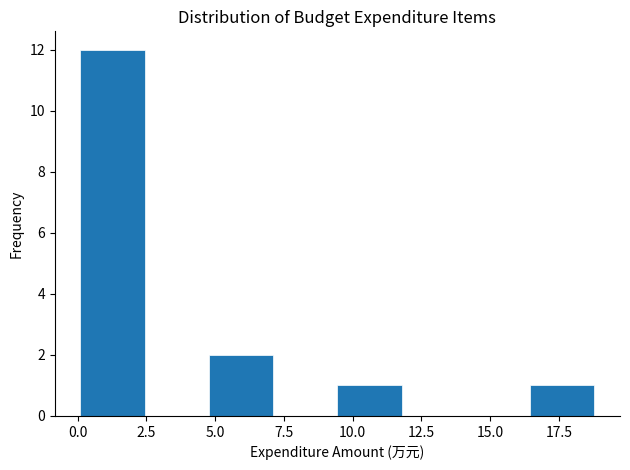

Reading left to right, transcribe this chart: for each bar, give the range it covers on the x-axis and its height. Neither the bar edges nor the heights are printed on the chart, so give them approximately, as read against the axes.

0.0 to 2.5: 12
2.5 to 5.0: 0
5.0 to 7.0: 2
7.0 to 9.5: 0
9.5 to 12.0: 1
12.0 to 14.0: 0
14.0 to 16.5: 0
16.5 to 19.0: 1